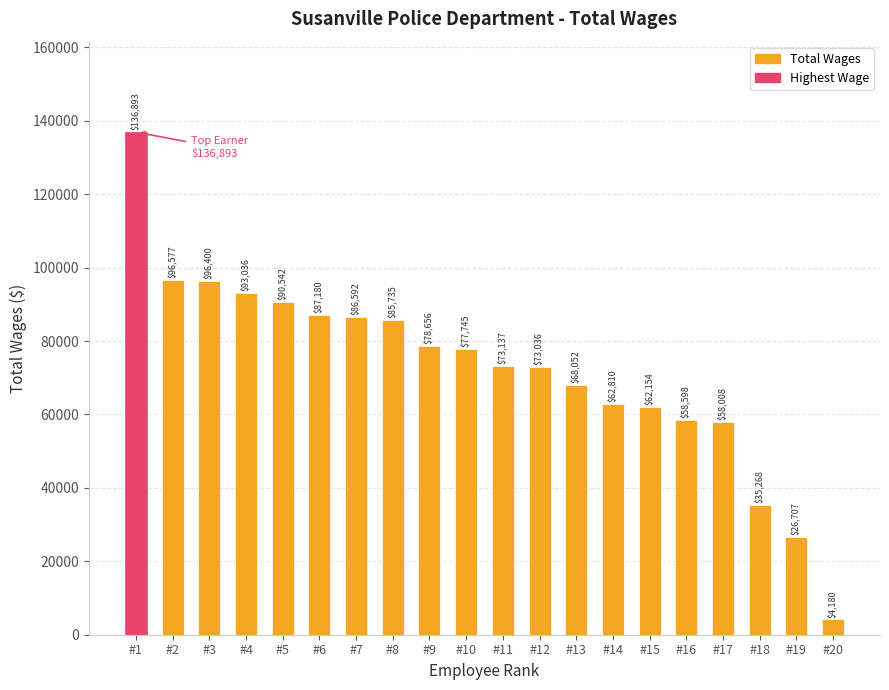

Approximately how many times larger is the value at #6 compared to #2?

0.9